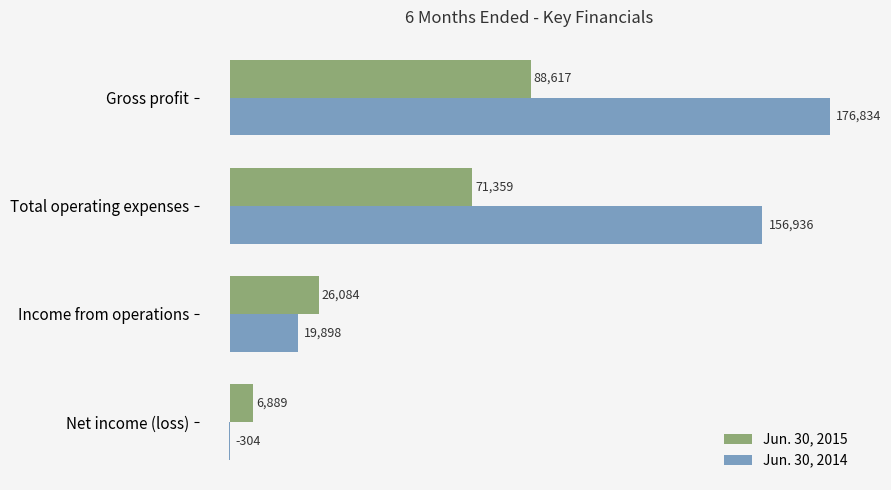

The Jun. 30, 2015 series shows 6889 at Net income (loss). True or false?

True